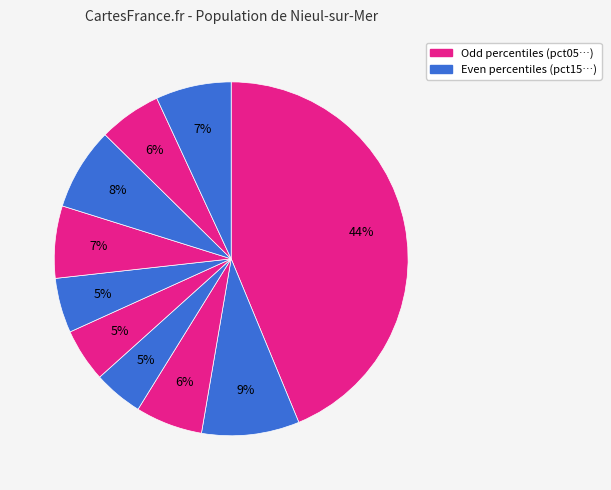

How many slices are in this pie chart?

10